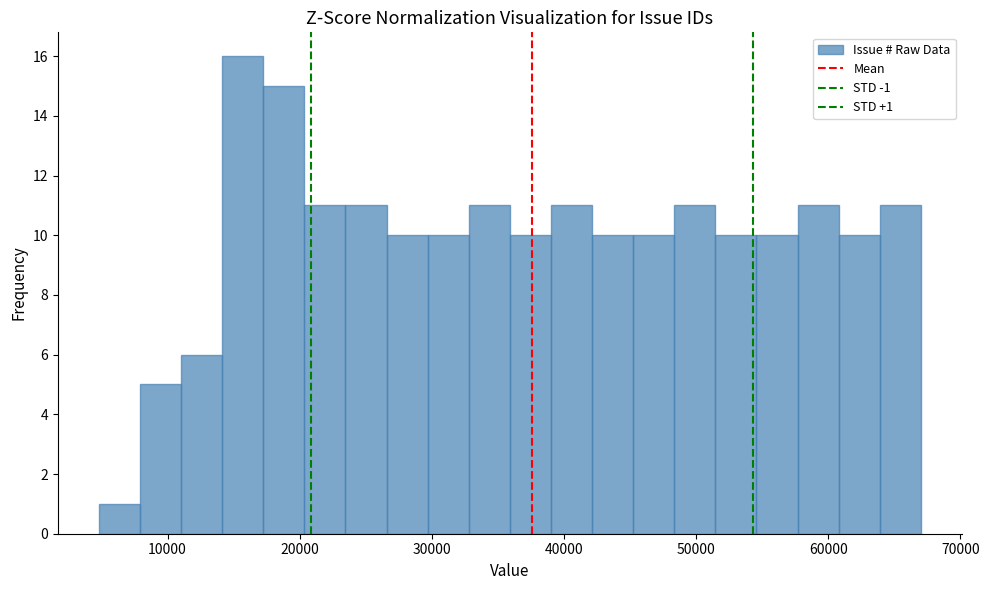

Around what value on the x-axis is the tallest bar? Give the approximate position of its centre, as read against the axis.

16000